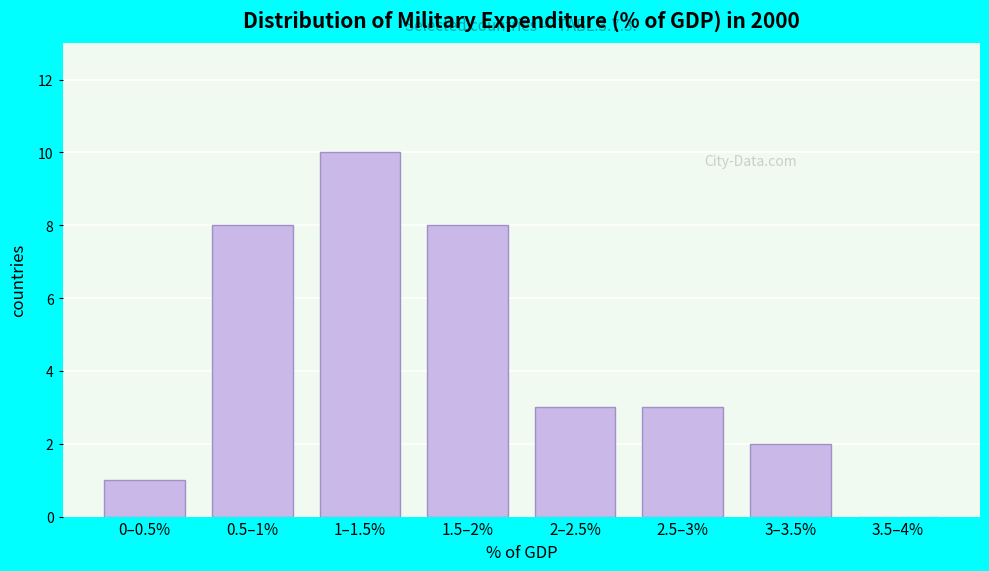

Reading left to right, extract all data points from this chart.

0–0.5%=1	0.5–1%=8	1–1.5%=10	1.5–2%=8	2–2.5%=3	2.5–3%=3	3–3.5%=2	3.5–4%=0